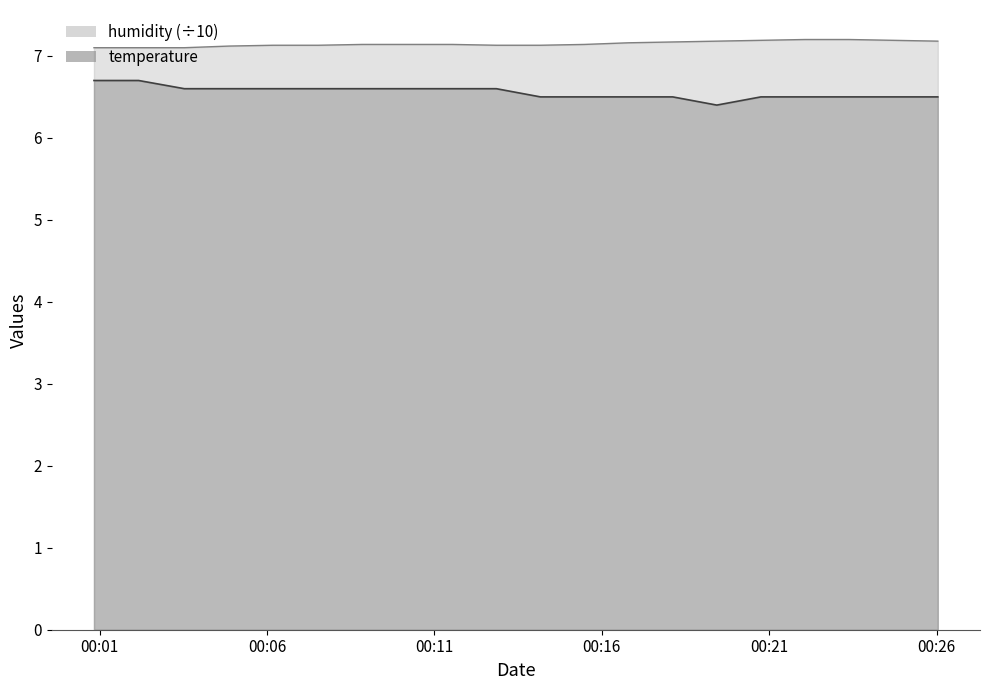

How many series are shown in this chart?

2